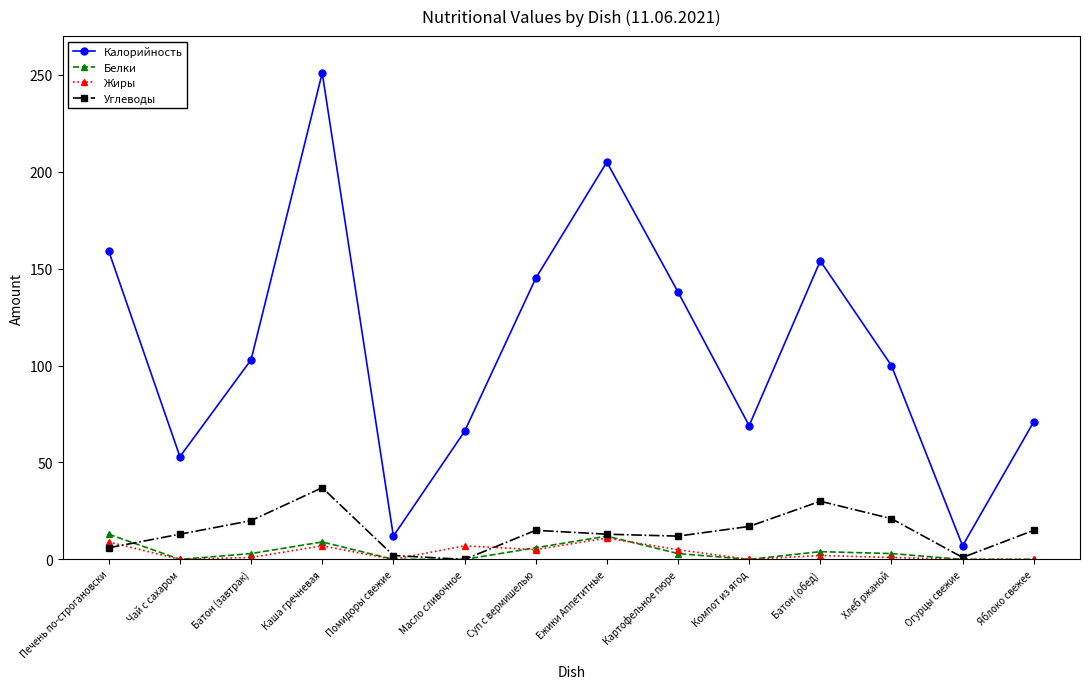

The Углеводы series shows 10 at Батон (завтрак). True or false?

False